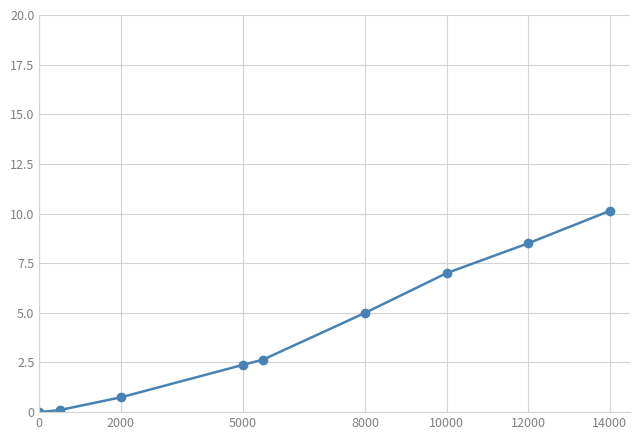

How many data points are above 2?

6